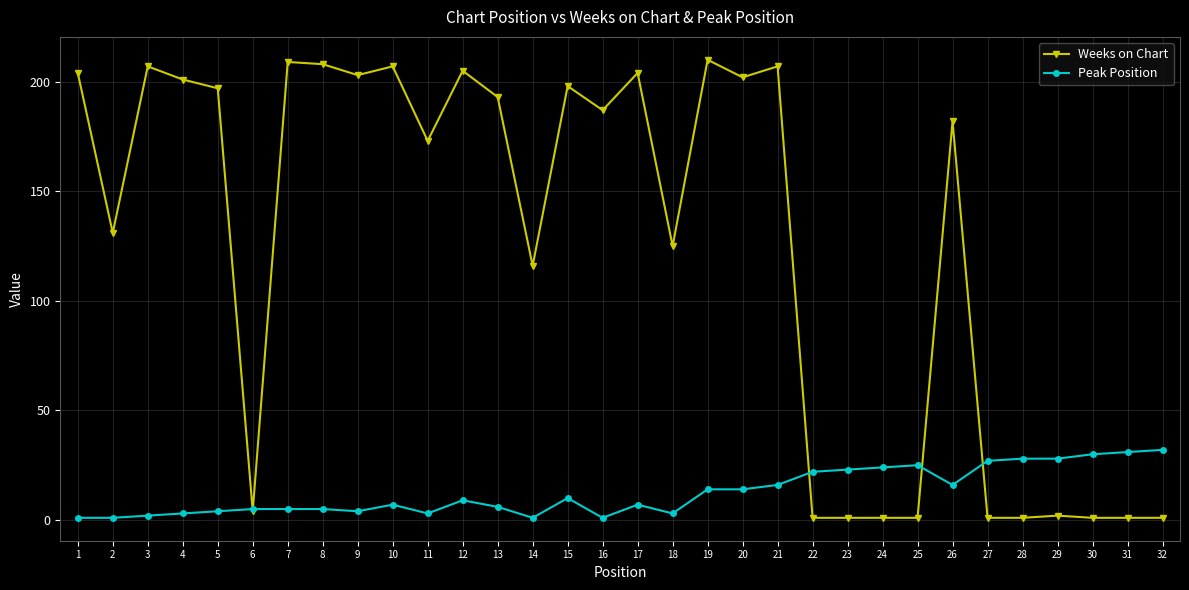

What is the greatest value displayed?

210